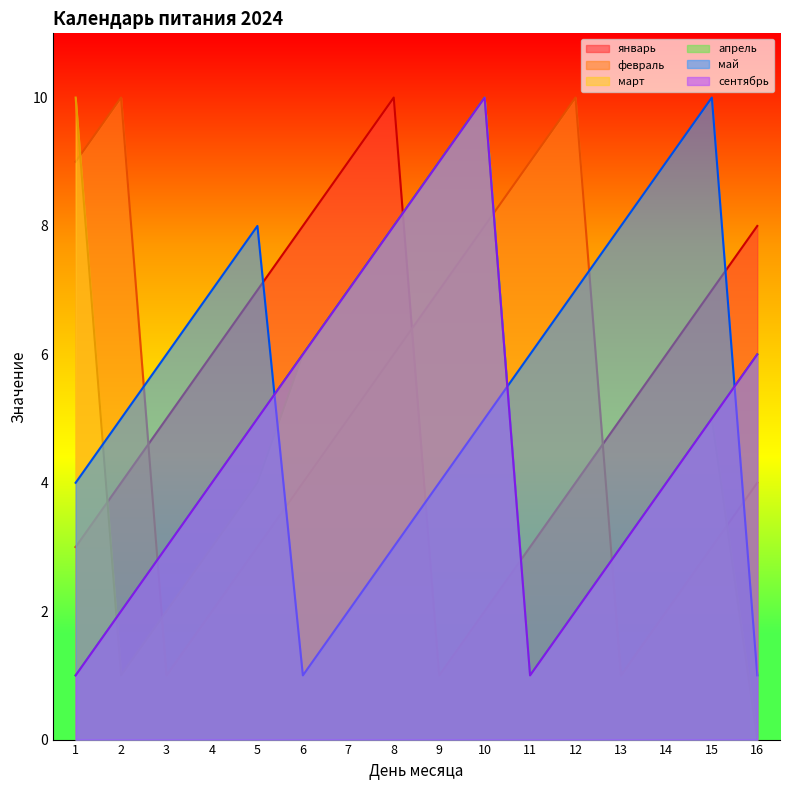

The март series shows 7 at 7. True or false?

True